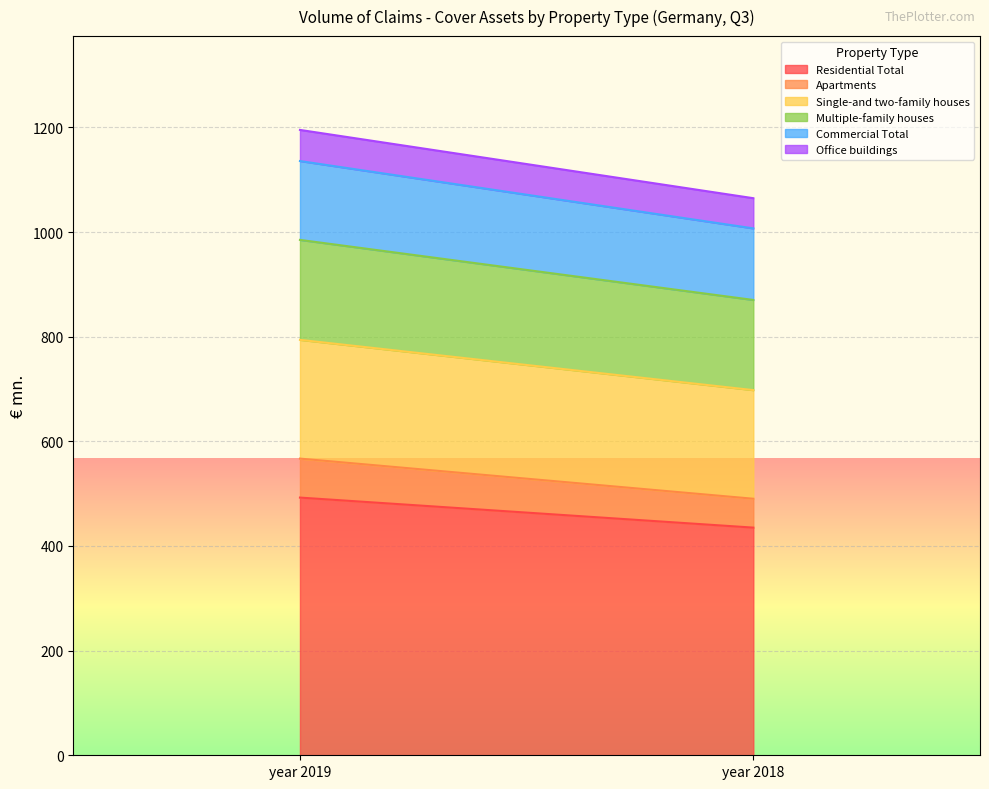

Is the value of Apartments at year 2019 greater than the value of Commercial Total at year 2018?

No